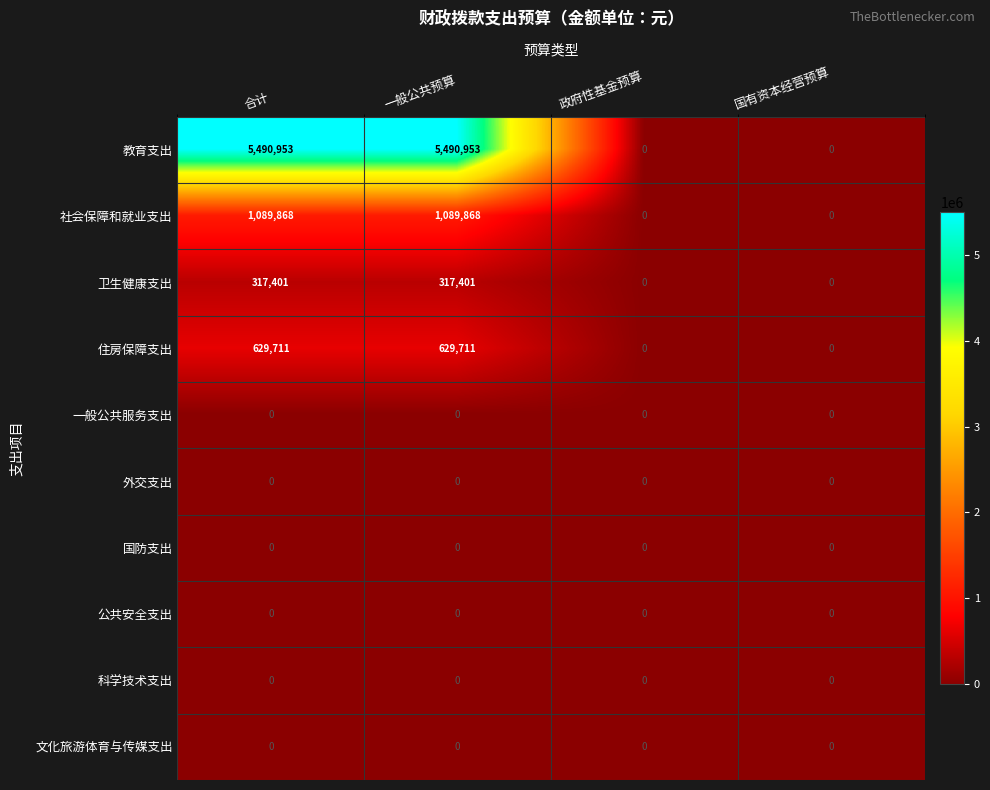

Between 一般公共预算 and 国有资本经营预算, which series saw the biggest shift?

教育支出